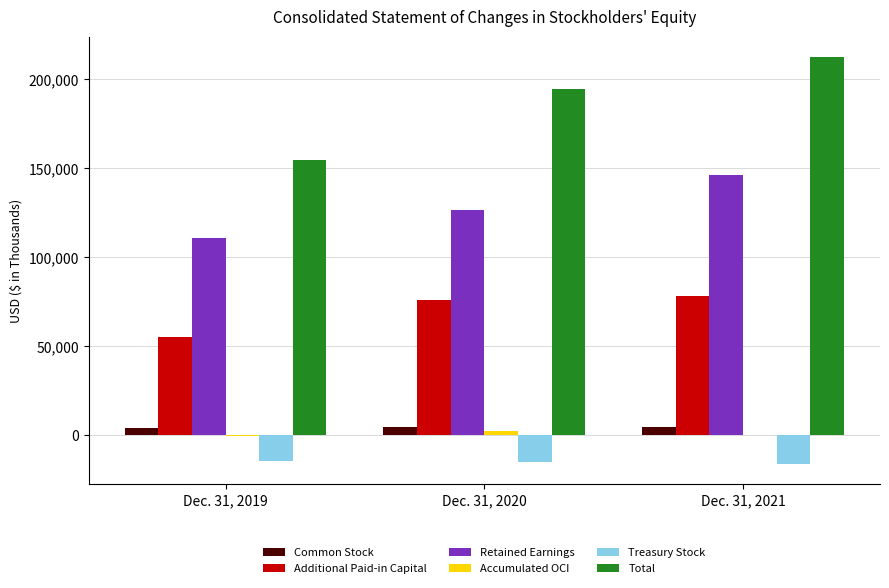

Which label corresponds to the largest value in the chart?

Dec. 31, 2021